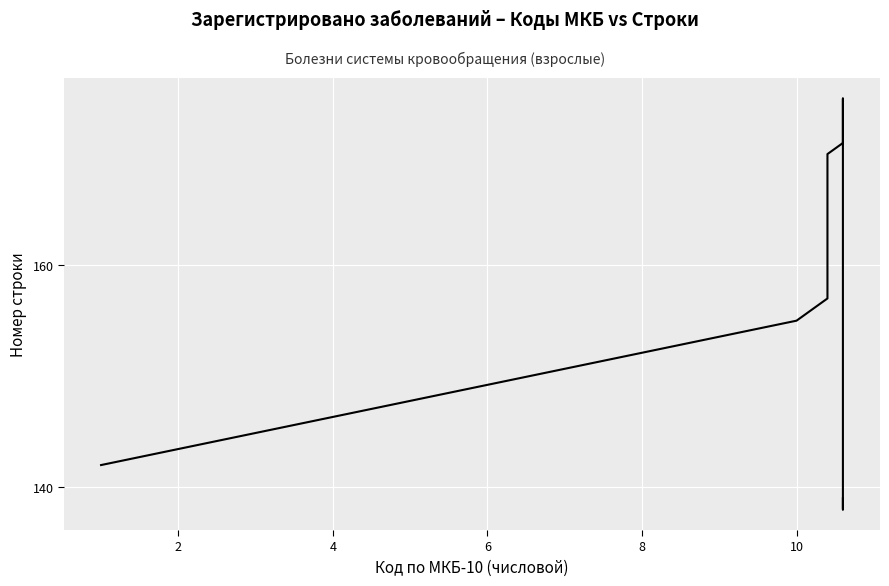

What is the sum of all values?

1924